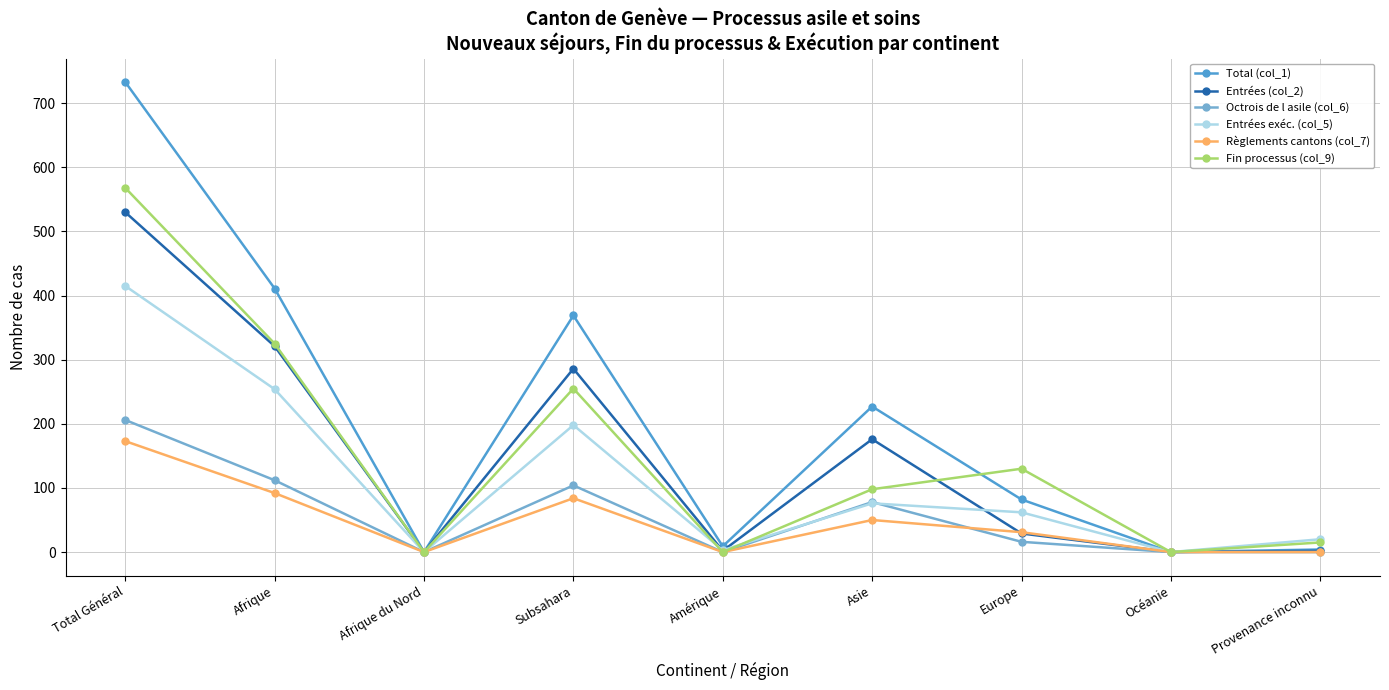

In Entrées exéc. (col_5), how many points are lower than both neighbors (excluding endpoints)?

3